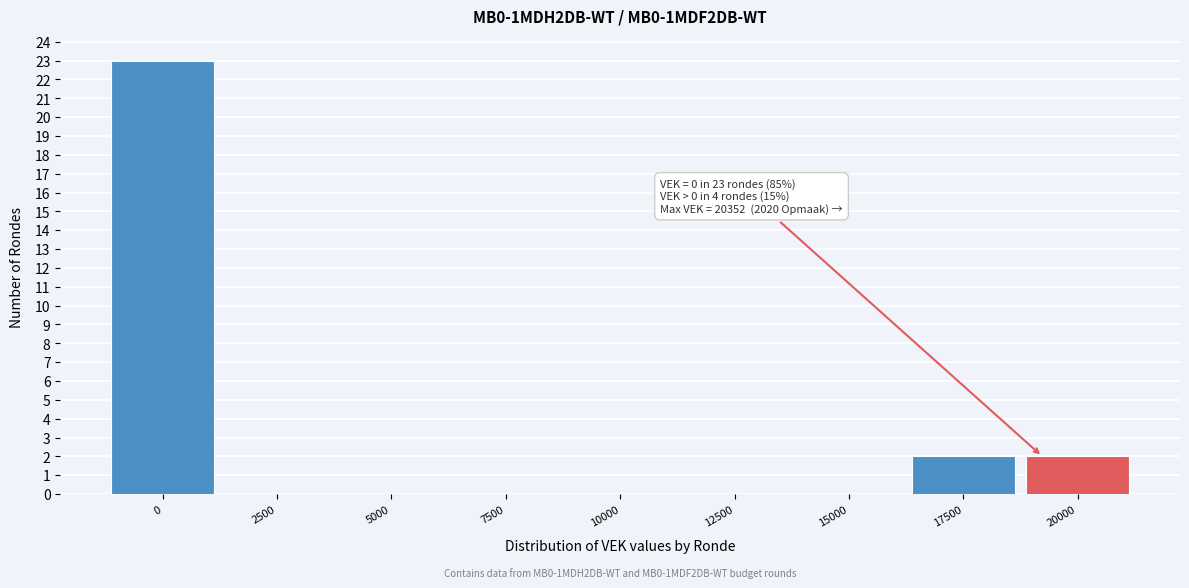

Reading left to right, transcribe all the data shown in this chart.

0=23	2500=0	5000=0	7500=0	10000=0	12500=0	15000=0	17500=2	20000=2